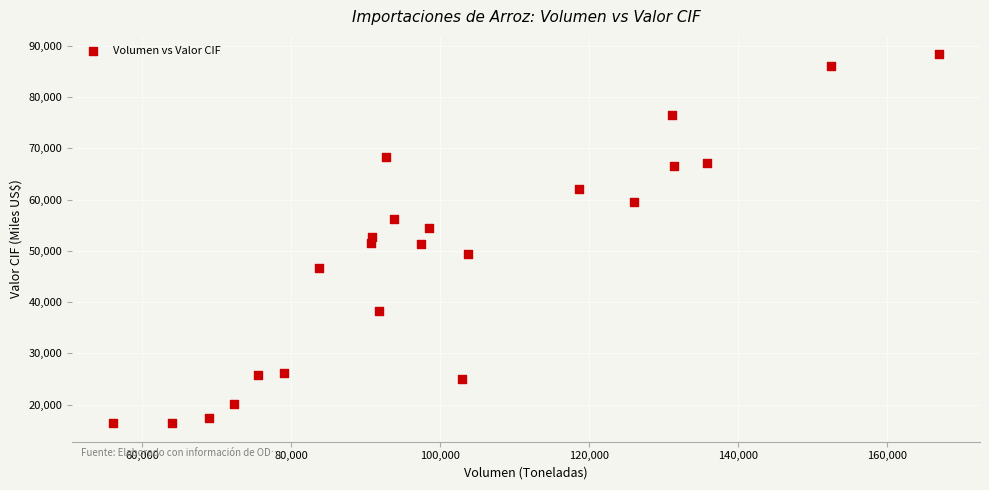

What is the range of Y values (max minus min)?

71976.7